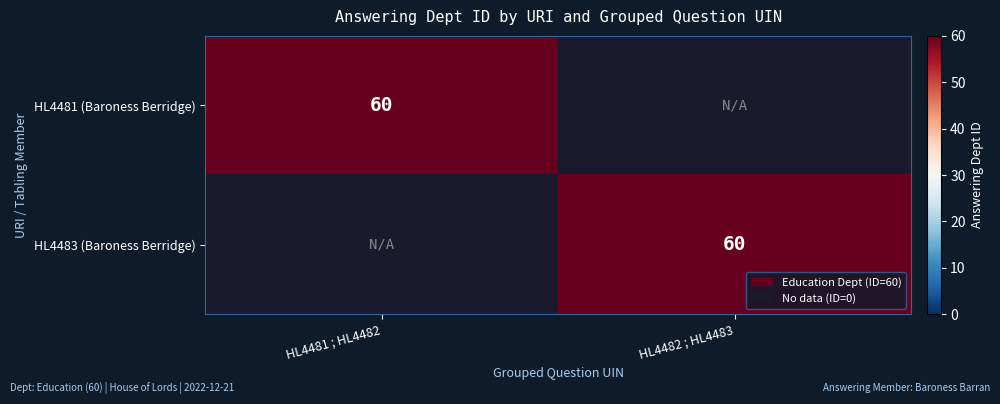

Which has a higher value, HL4482 ; HL4483 or HL4481 ; HL4482?

HL4481 ; HL4482